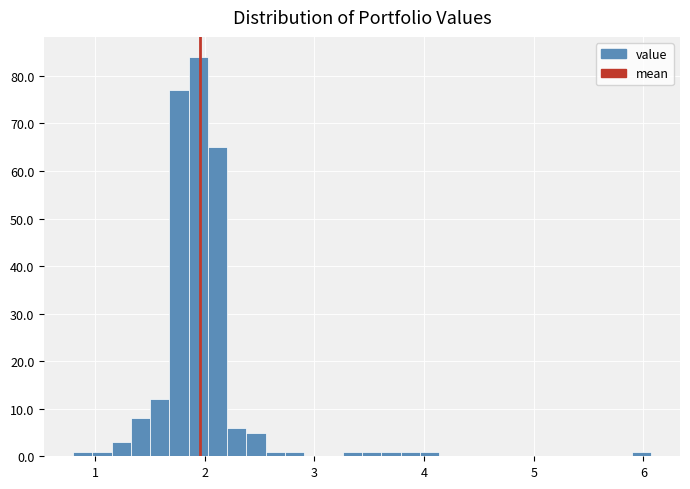

Read against the x-axis, roughly where is the centre of the tallest bar?

1.9